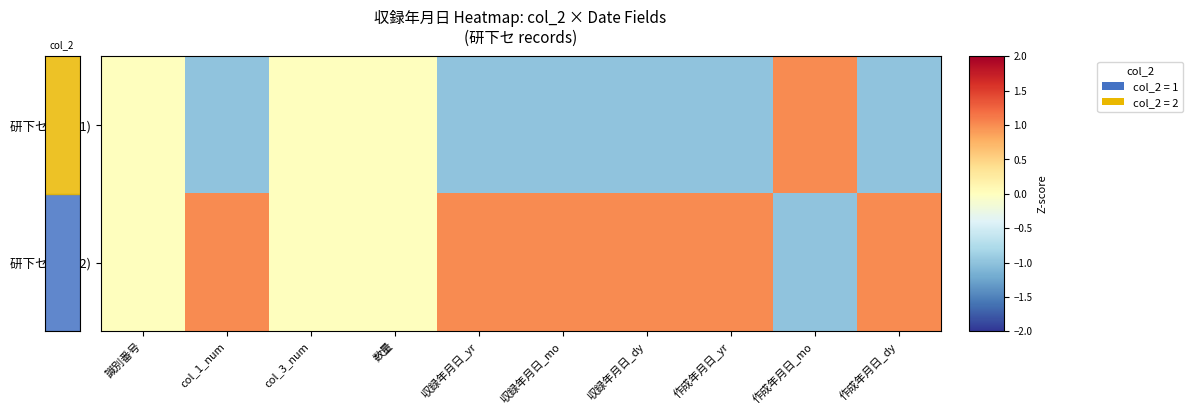

What is the difference between the highest and lowest values at 収録年月日_dy?

2